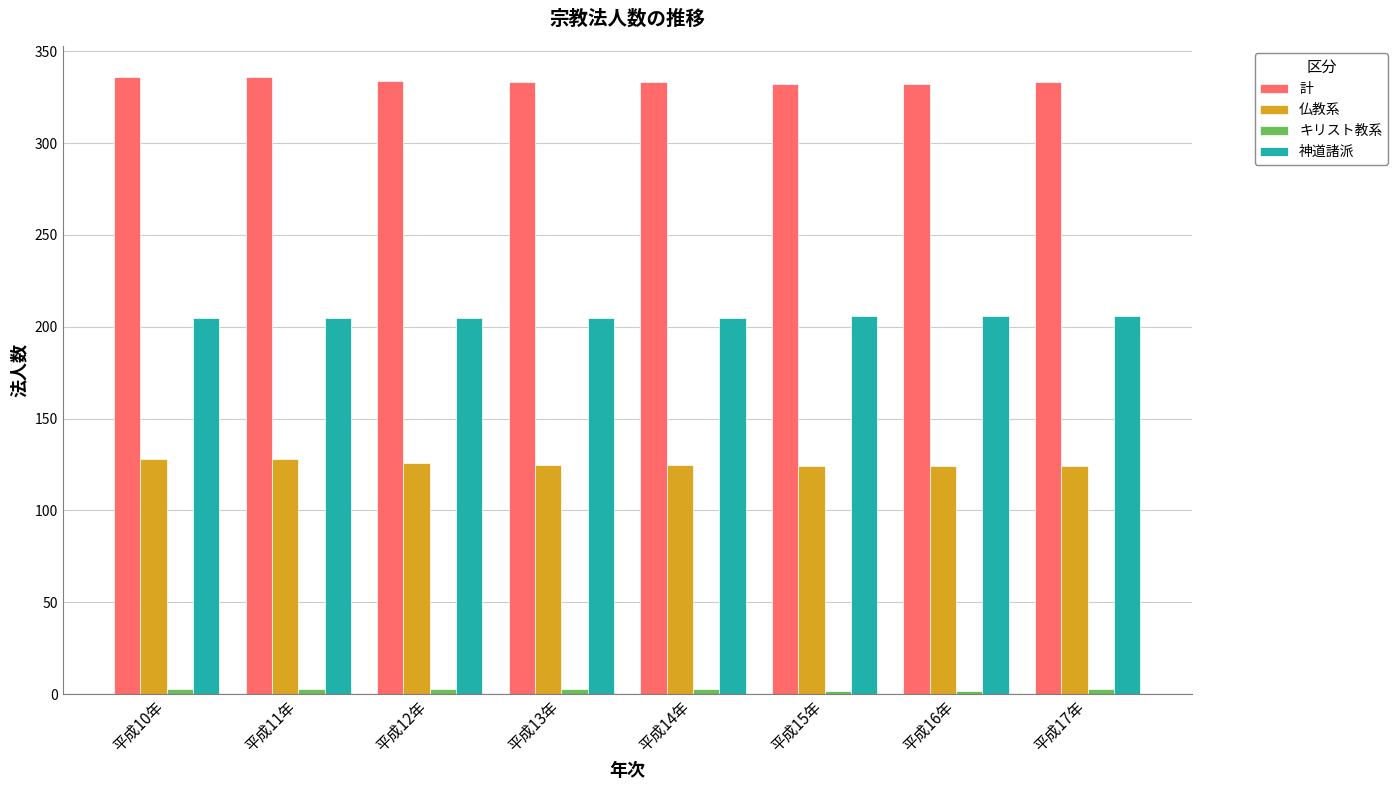

The value of 計 at 平成13年 is 333. True or false?

True